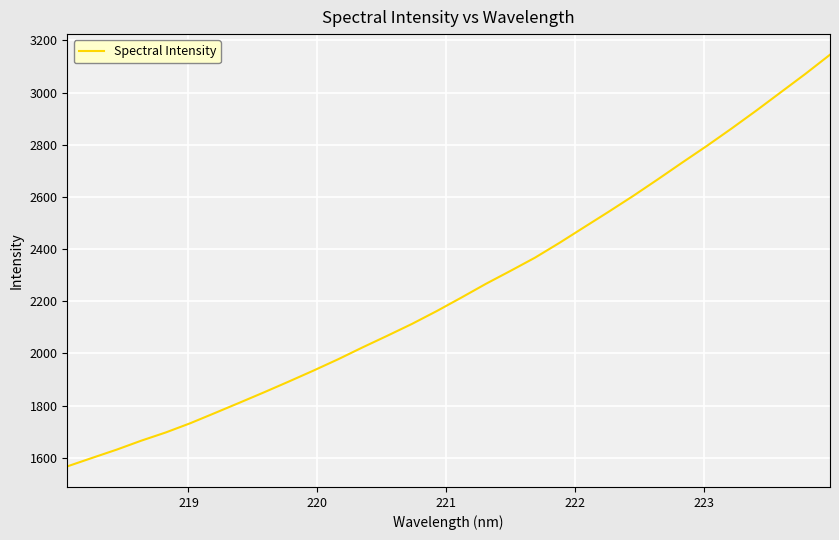

What is the minimum value shown in the chart?

1567.0